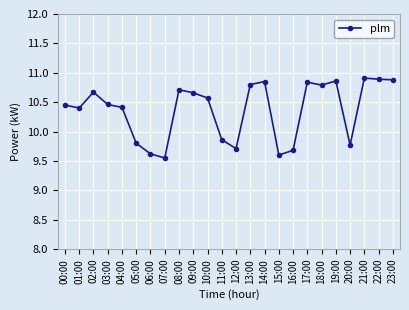

What is the label of the 14th point from the left?

13:00